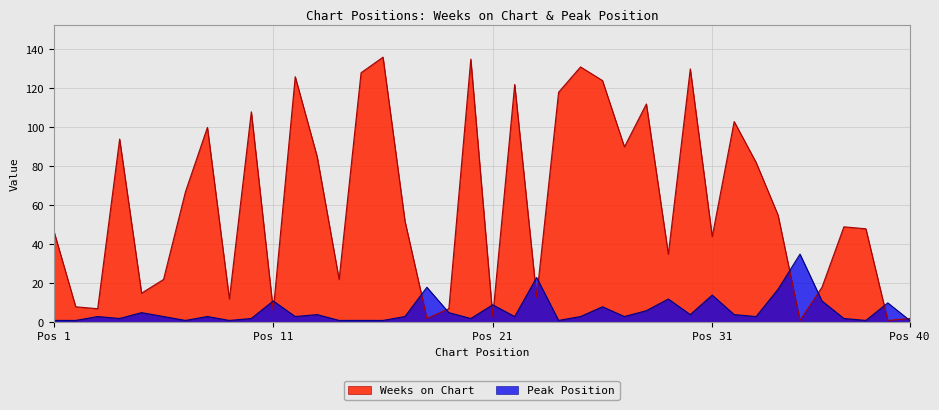

Is it true that Peak Position equals 9 at 19?

False